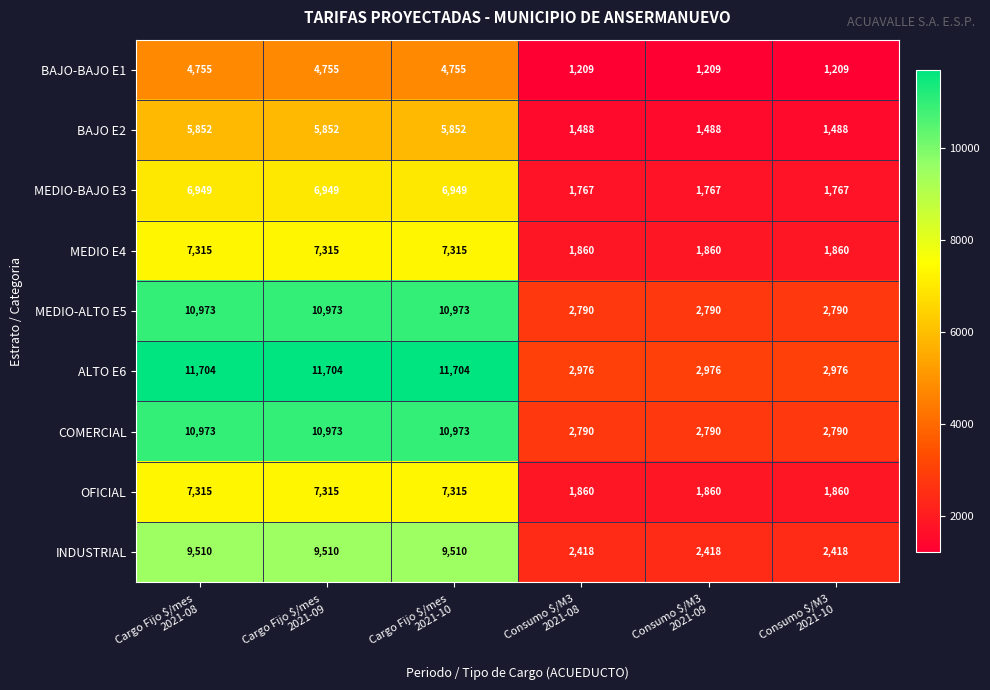

How many data points does each series have?

6